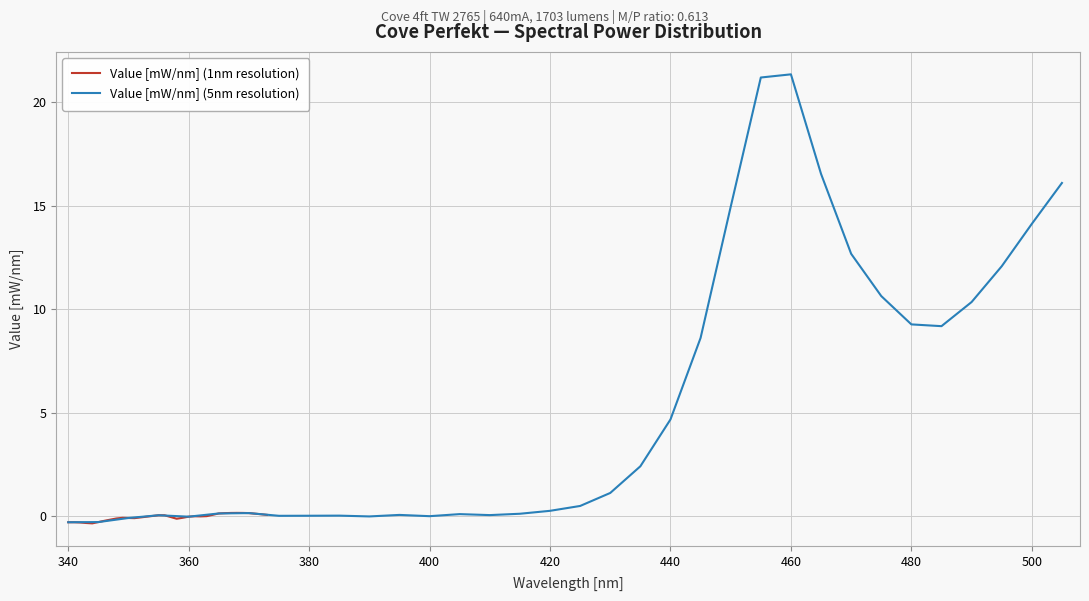

The Value [mW/nm] (5nm resolution) series shows -0.3 at 340. True or false?

True